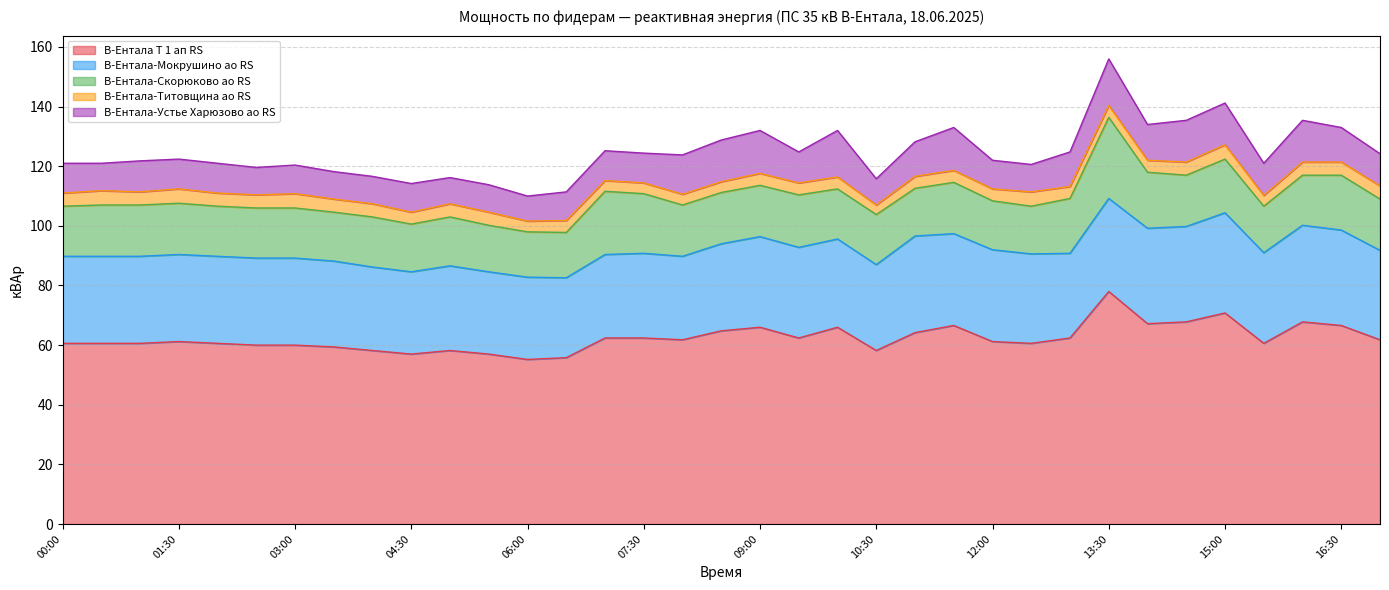

Is the value of В-Ентала Т 1 ап RS at 13:00 greater than the value of В-Ентала-Устье Харюзово ао RS at 11:00?

Yes